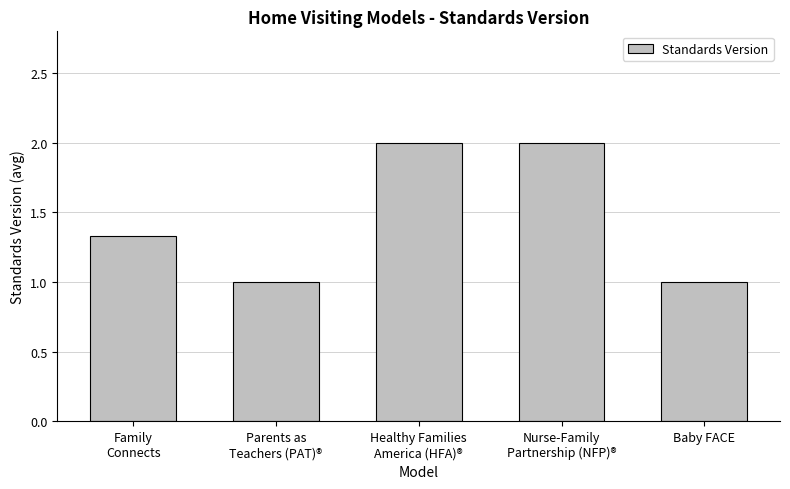

Approximately how many times larger is the value at Baby FACE compared to Parents as
Teachers (PAT)®?

1.0